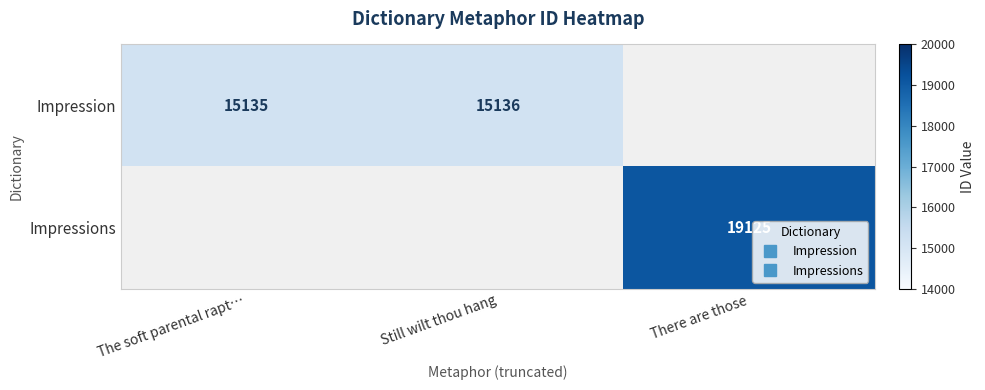

Which series has the widest spread of values?

Impression